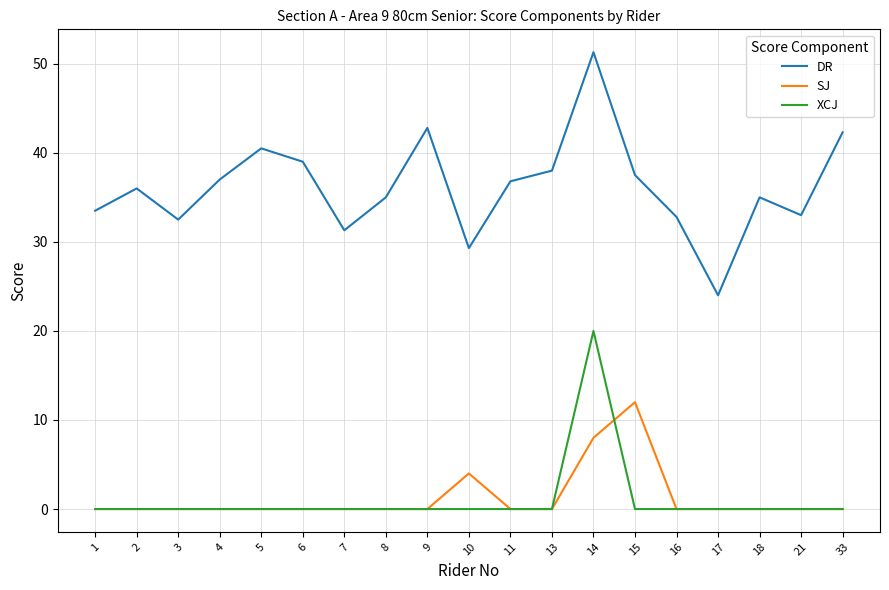

What is the total value across all series at 16?

32.8